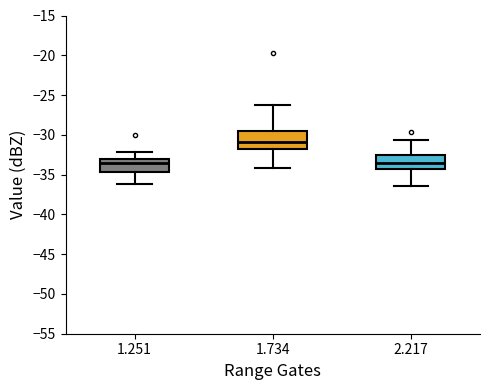

Reading left to right, read every box against the y-axis: the position of its median line, the range the box covers, and the ends of its whiskers. The values are not printed on the chart, so give them approximately, as read against the axis.

1.251: median -33.5, box -34.5 to -33.0, whiskers -36.0 to -32.0
1.734: median -31.0, box -32.0 to -29.5, whiskers -34.0 to -26.0
2.217: median -33.5, box -34.5 to -32.5, whiskers -36.5 to -30.5